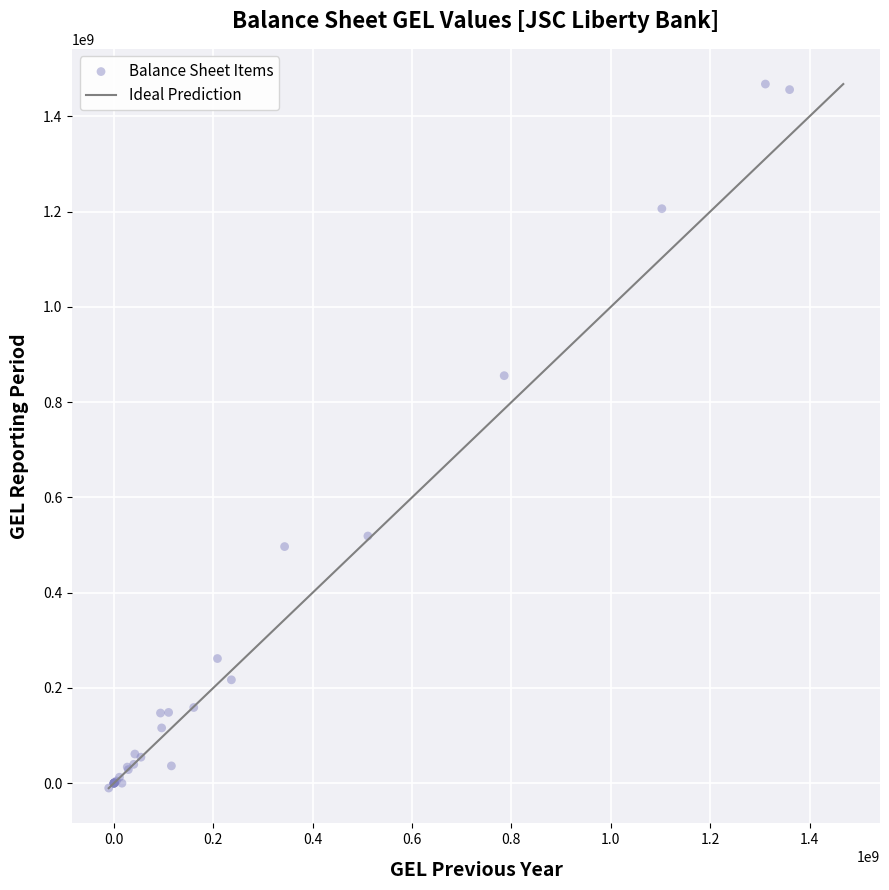

What Y value in the scatter plot is closest to 728829179?

855569368.7